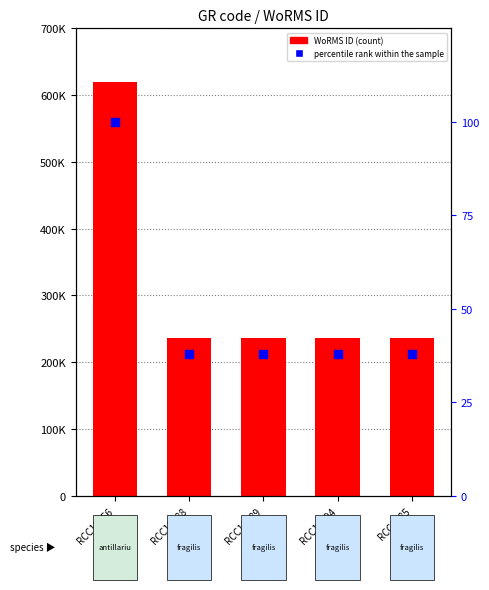

Which series contains the highest Y value?

WoRMS ID